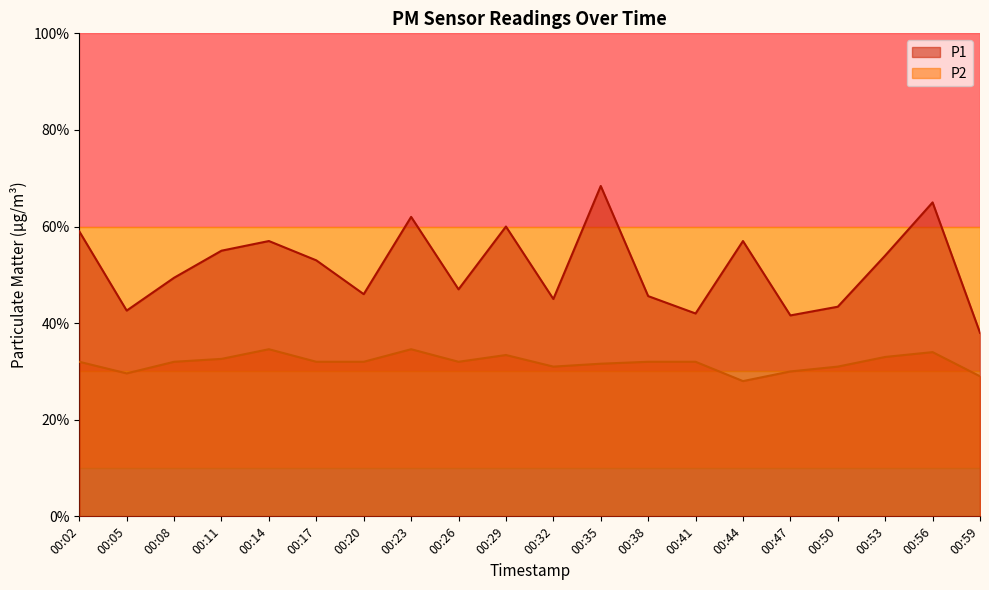

Which category has the highest value in the P1 series?

00:35